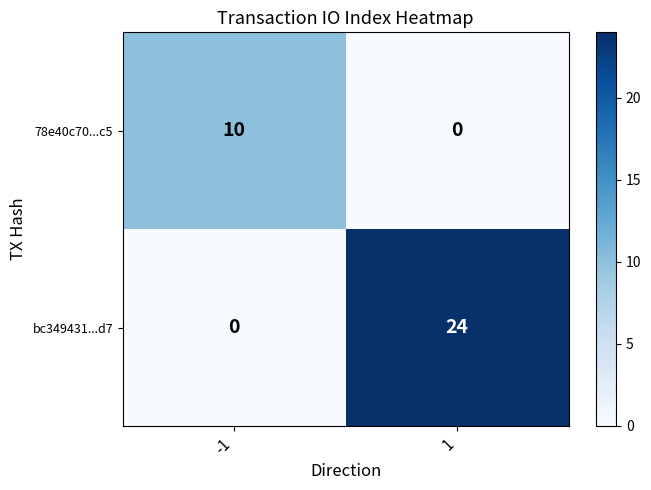

Reading right to left, list all the values displayed in this chart.

78e40c70...c5: 1=0	-1=10
bc349431...d7: 1=24	-1=0